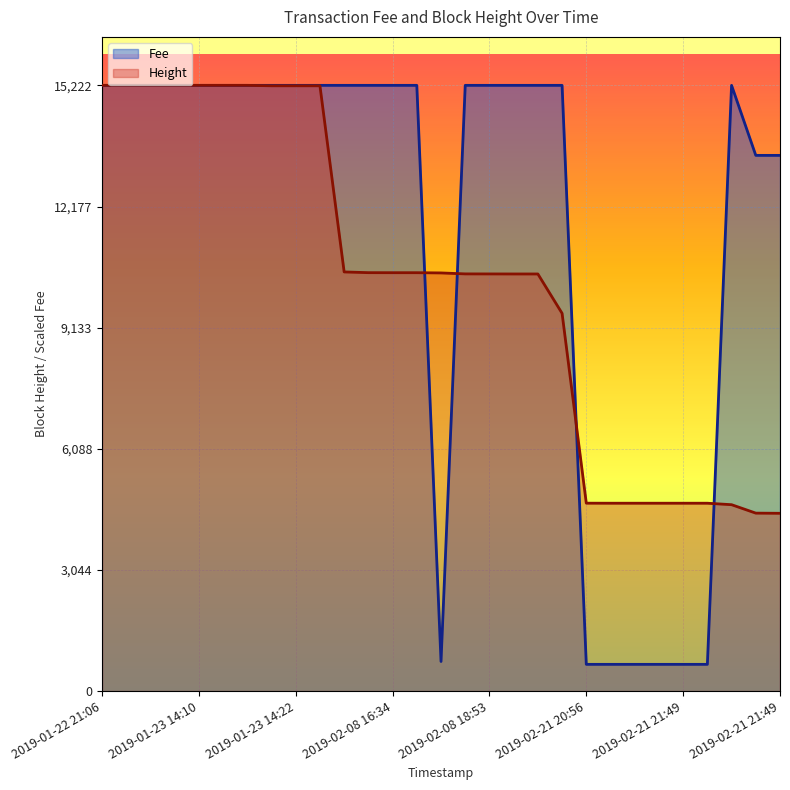

Which category has the highest value across all series?

2019-01-22 21:06